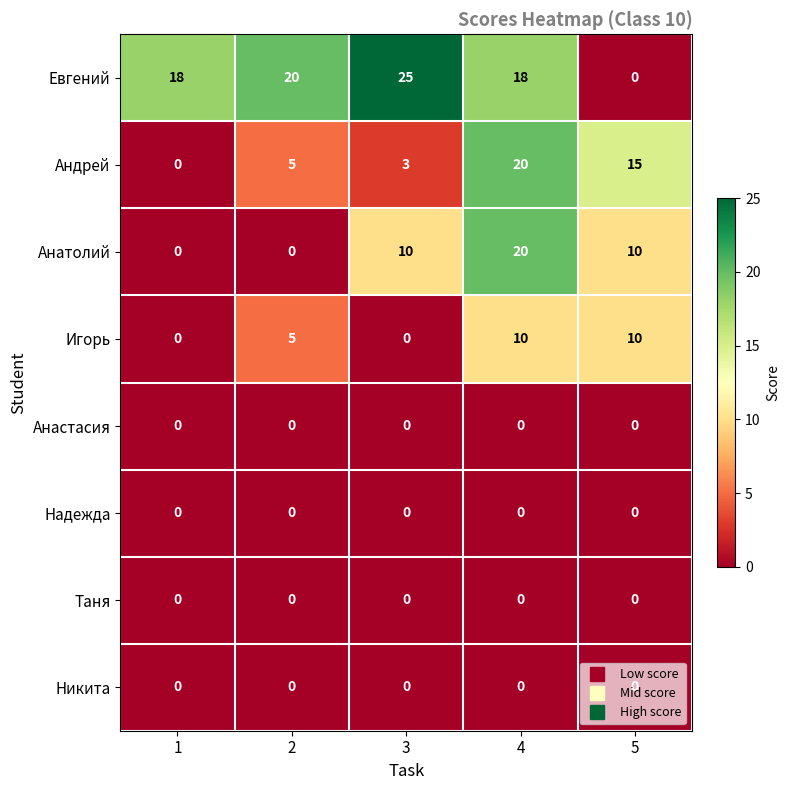

True or false: Евгений has a value of 32 at 4.

False